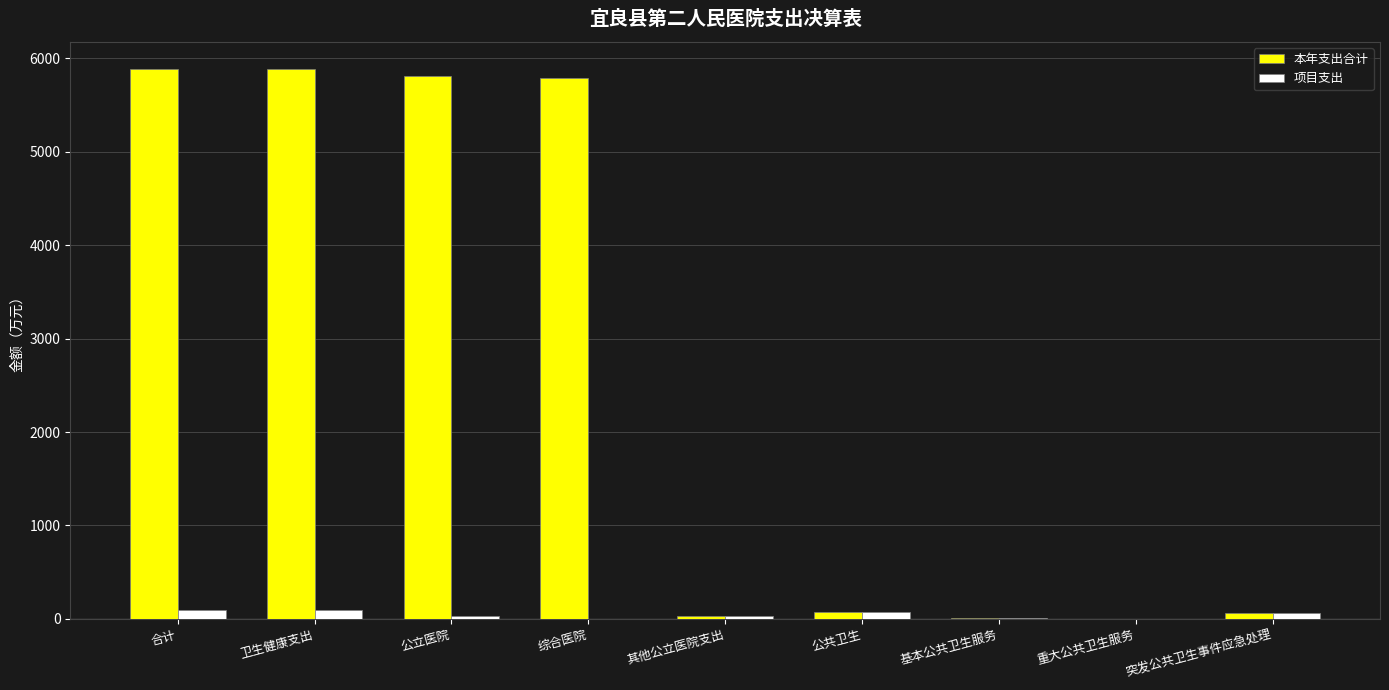

Which series changed the most between 合计 and 基本公共卫生服务?

本年支出合计